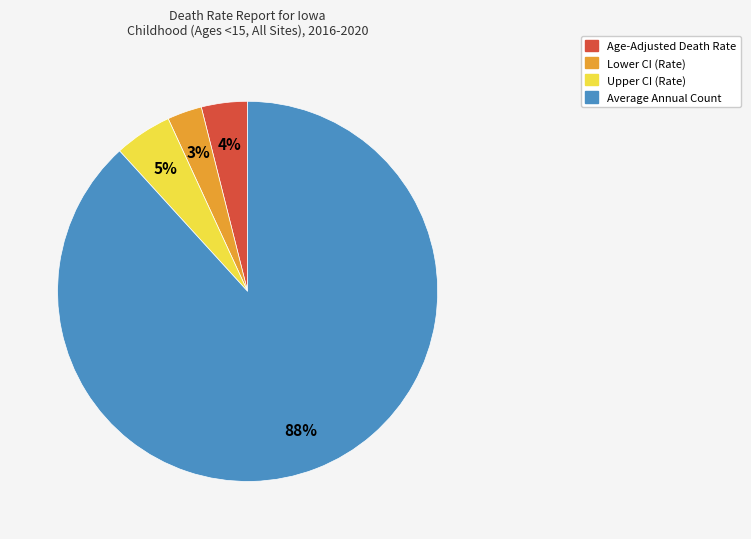

What is the ratio of the value at Upper CI (Rate) to the value at Lower CI (Rate)?

1.7